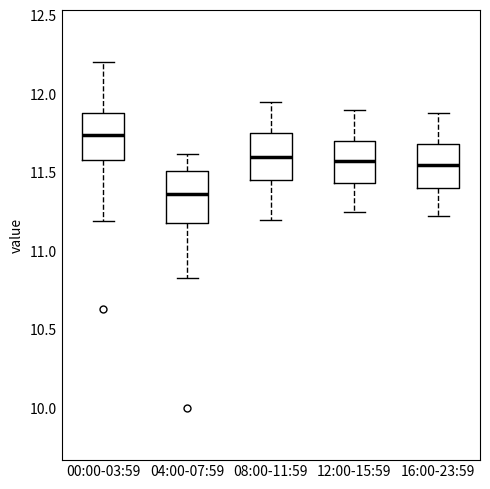

Reading left to right, transcribe this box plot: for each box, give where its median line is, the range the box spans, and where its two whiskers end, as read against the y-axis. The values are not printed on the chart, so give them approximately, as read against the axis.

00:00-03:59: median 11.75, box 11.60 to 11.90, whiskers 11.20 to 12.20
04:00-07:59: median 11.35, box 11.20 to 11.50, whiskers 10.85 to 11.60
08:00-11:59: median 11.60, box 11.45 to 11.75, whiskers 11.20 to 11.95
12:00-15:59: median 11.55, box 11.45 to 11.70, whiskers 11.25 to 11.90
16:00-23:59: median 11.55, box 11.40 to 11.70, whiskers 11.20 to 11.90